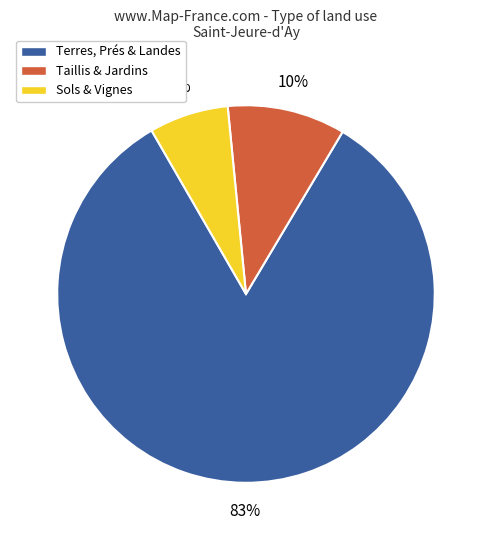

To the nearest percent, what is the average slice percentage?

33%